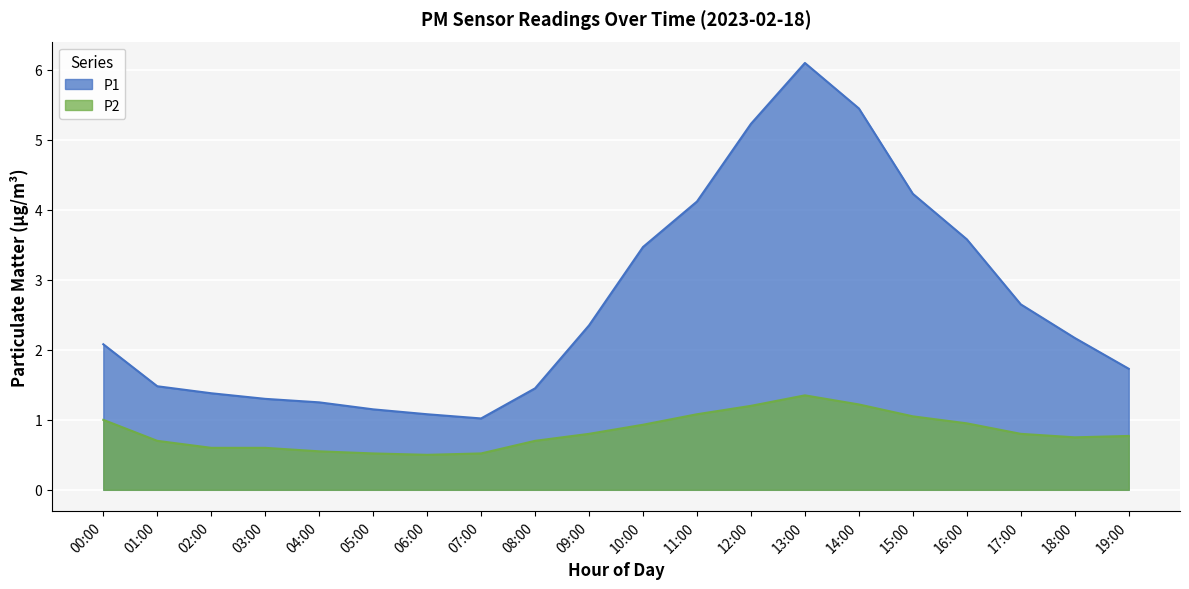

The value of P1 at 08:00 is 0.4. True or false?

False